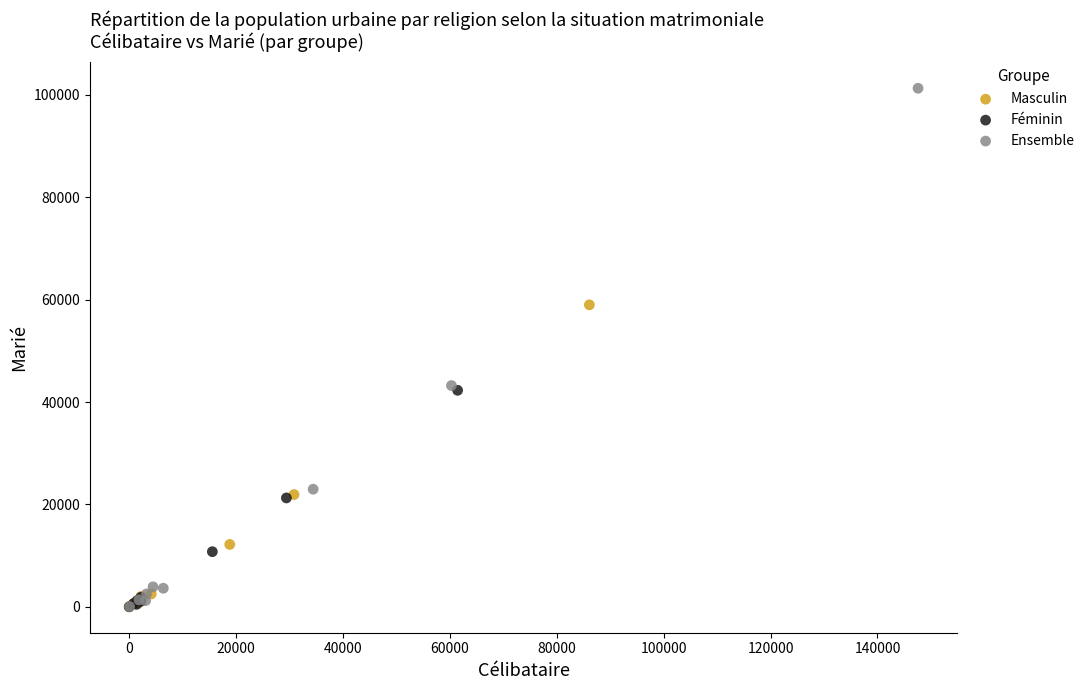

Which series has the largest Y range (max minus min)?

Ensemble